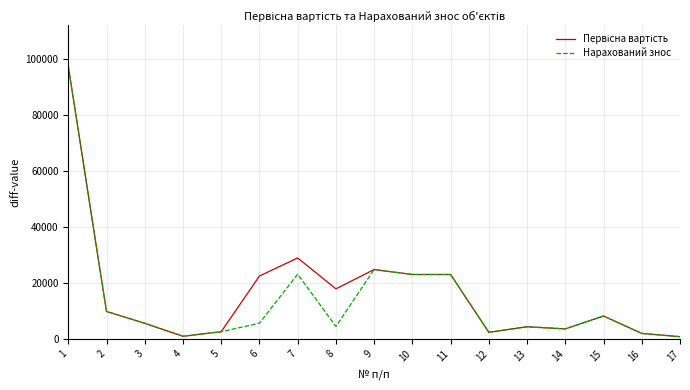

What is the sum of the Нарахований знос values at 14 and 7?

26795